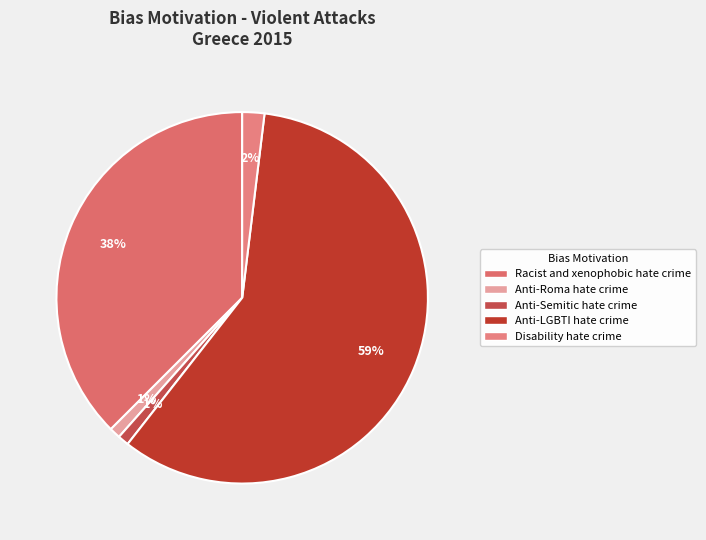

Count the number of slices in the pie.

5